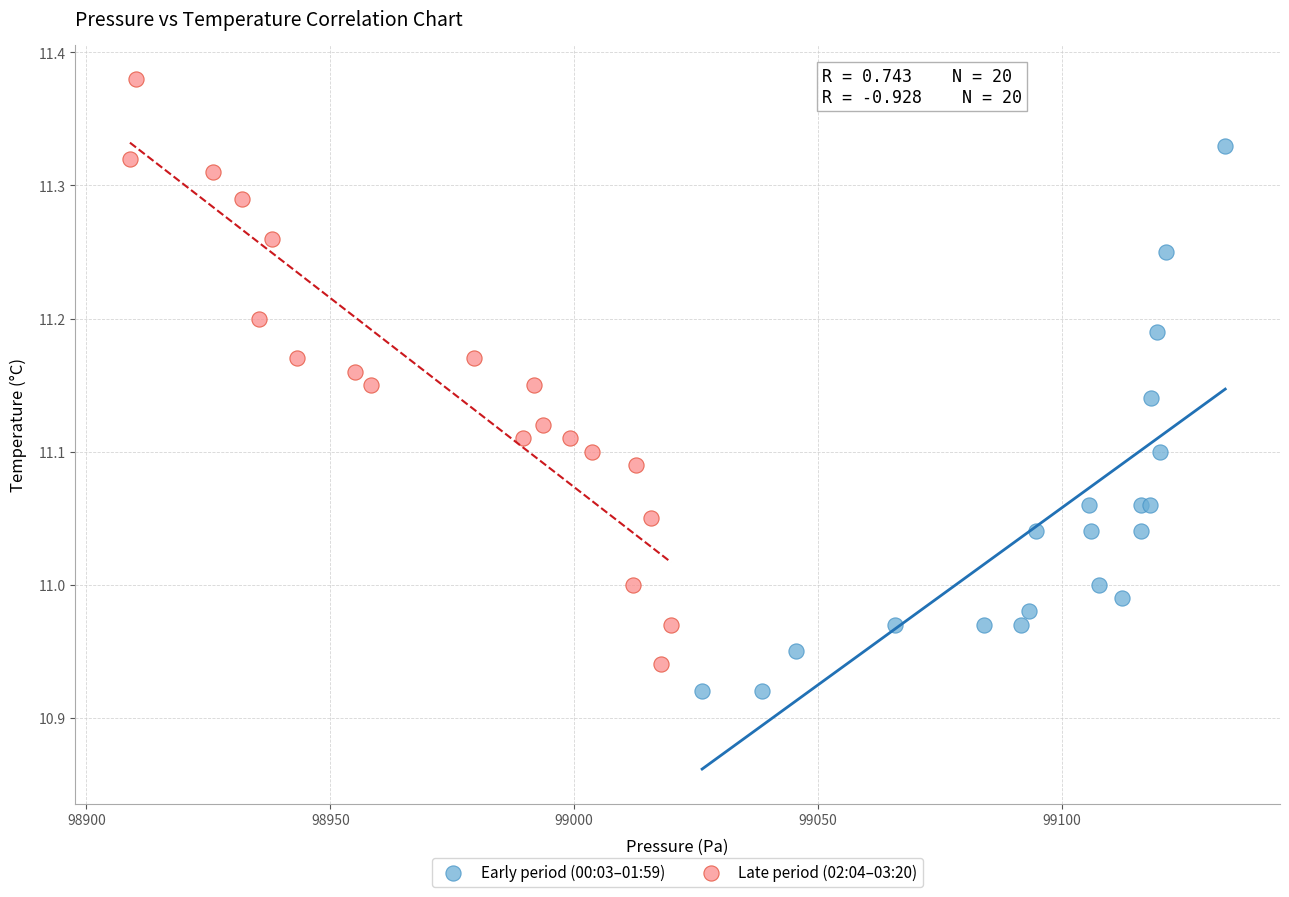

Which series contains the lowest Y value?

Early period (00:03–01:59)